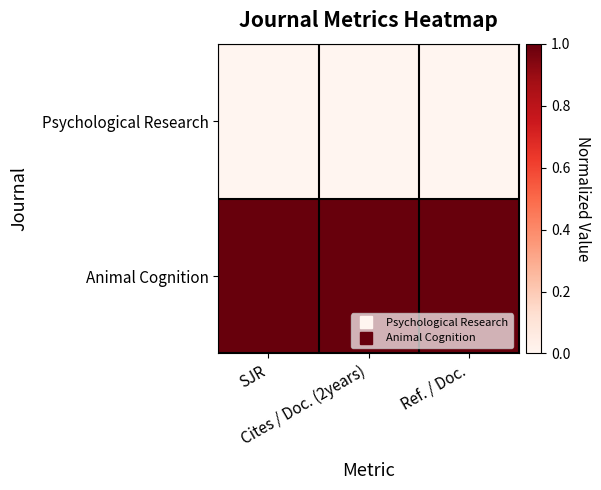

List the series in order of their overall mean, lowest first.

Psychological Research, Animal Cognition